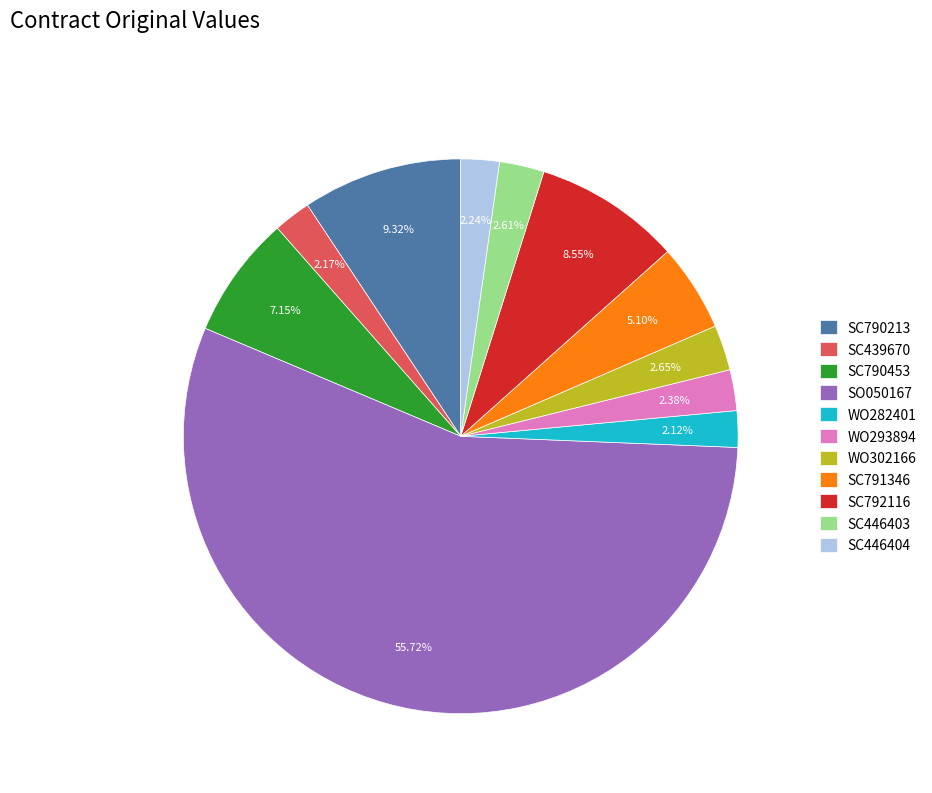

Between SC790213 and SC446404, which is larger?

SC790213